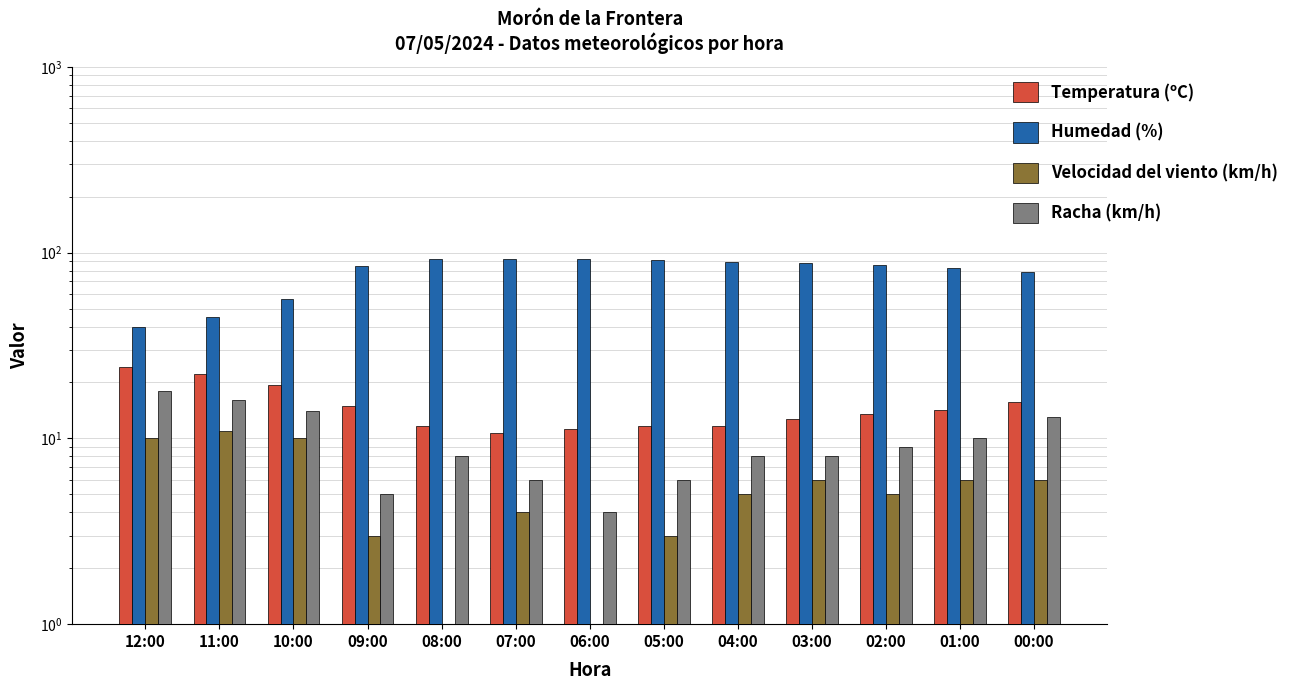

How many groups of bars are there?

13